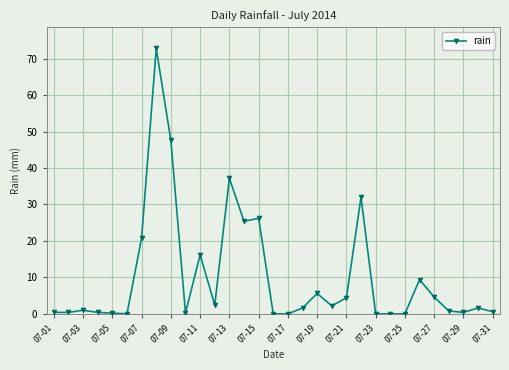

True or false: the data has more than 2 interior local peaks.

True